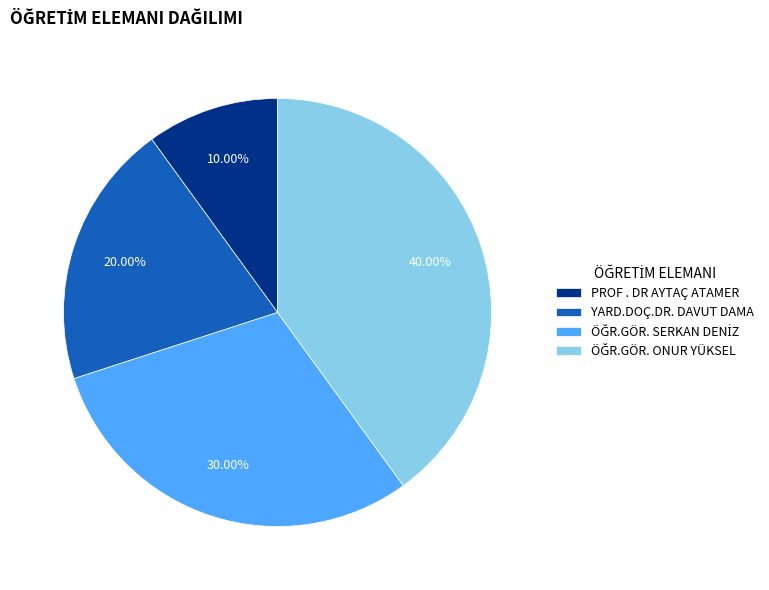

Does any single category account for the majority?

No